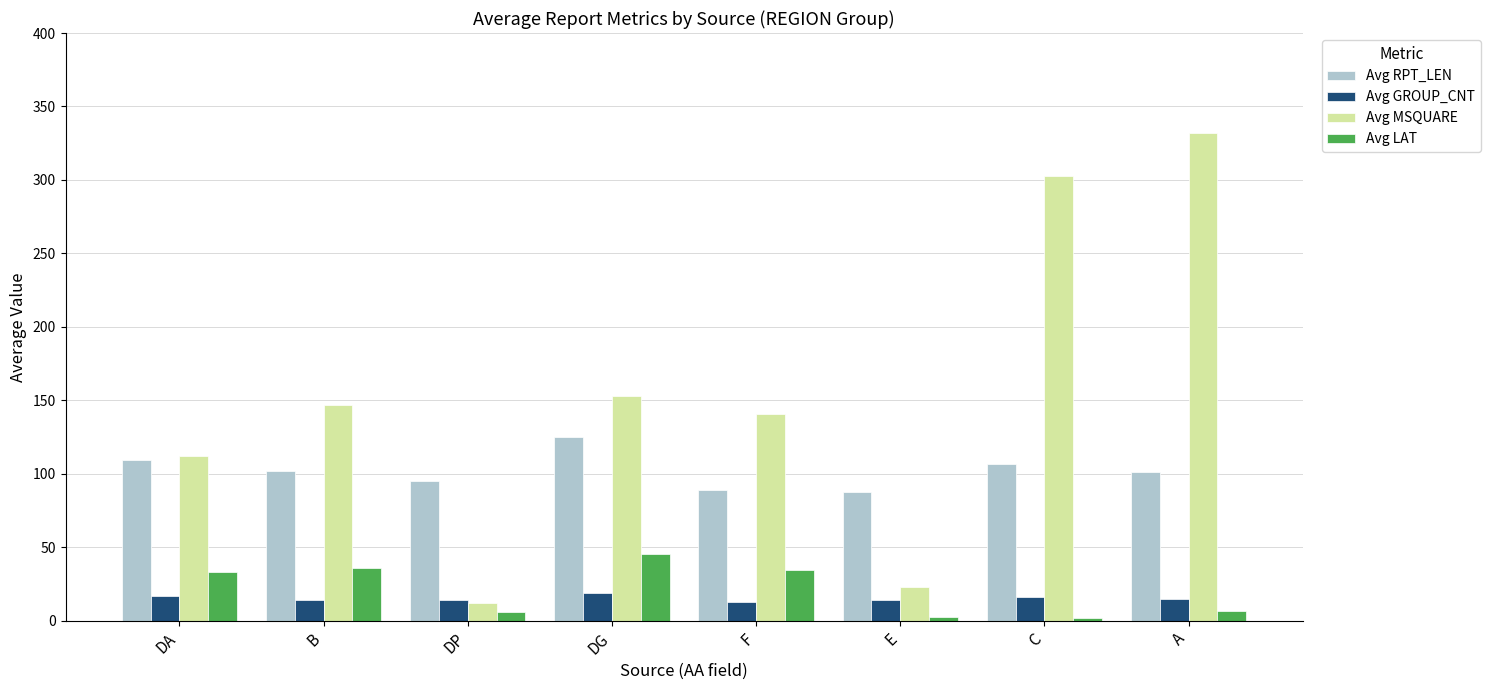

At which label does Avg MSQUARE reach its minimum?

DP